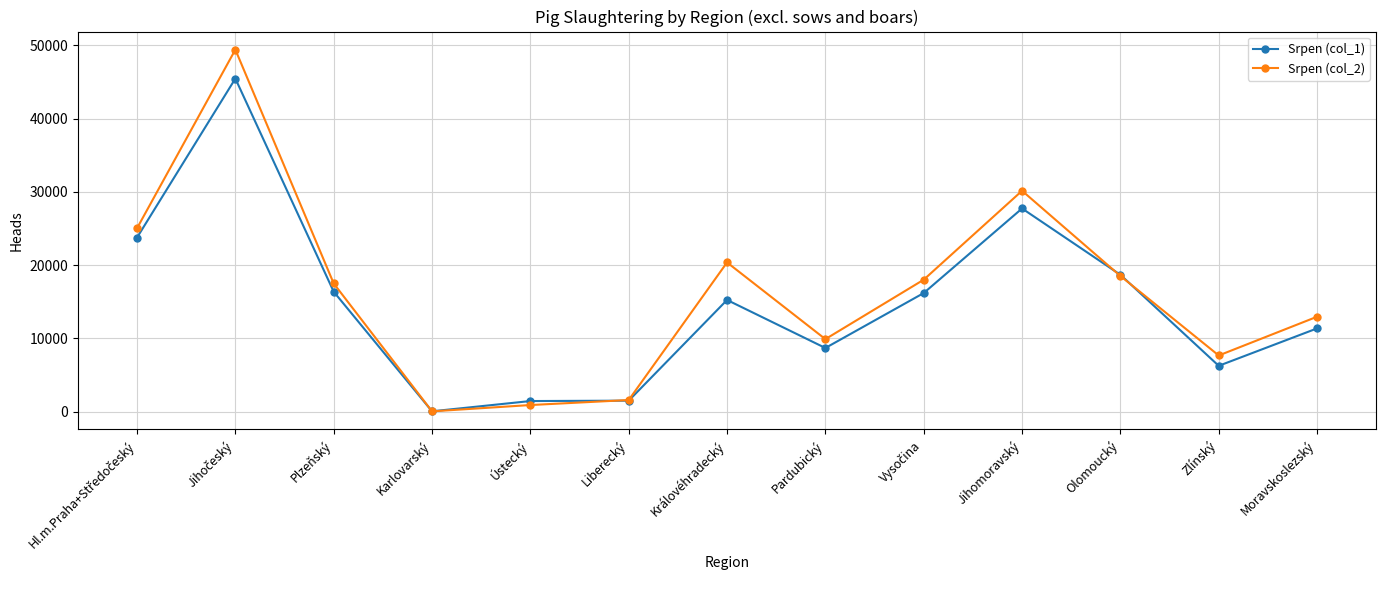

True or false: Srpen (col_1) and Srpen (col_2) intersect in this chart.

True